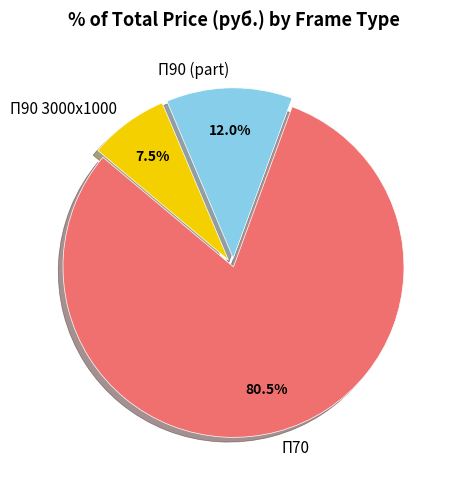

Which category accounts for the majority?

П70